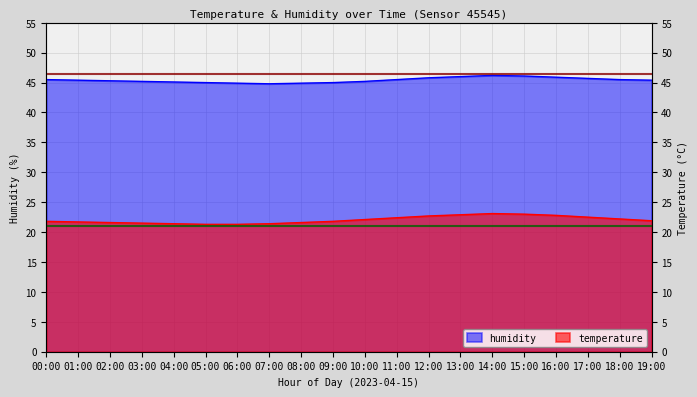

In humidity, how many points are lower than both neighbors (excluding endpoints)?

1